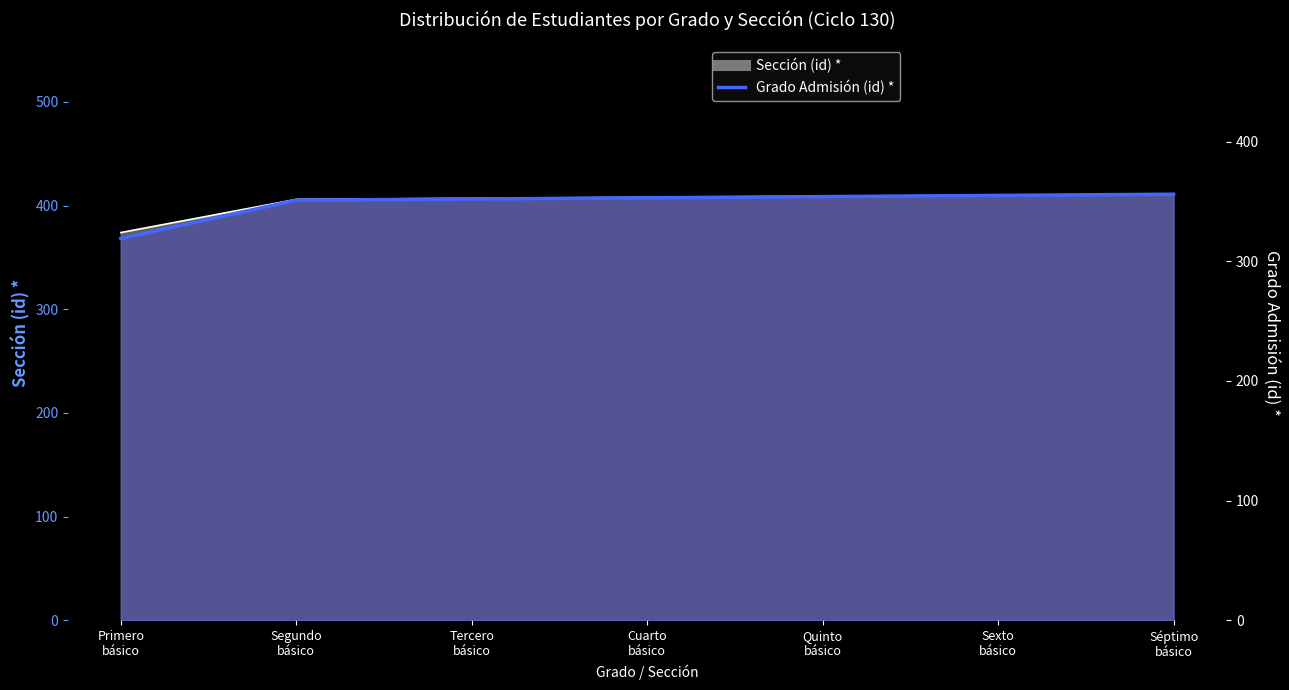

True or false: the data shows 319 at Primero
básico.

True